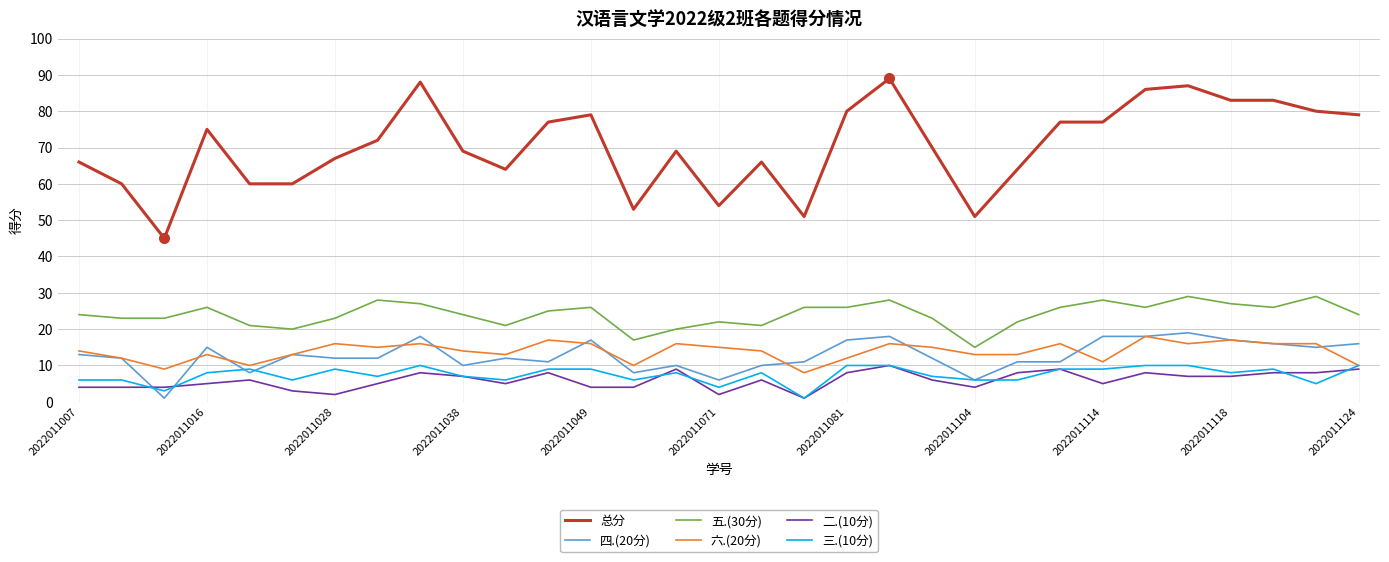

True or false: 三.(10分) and 总分 intersect in this chart.

False